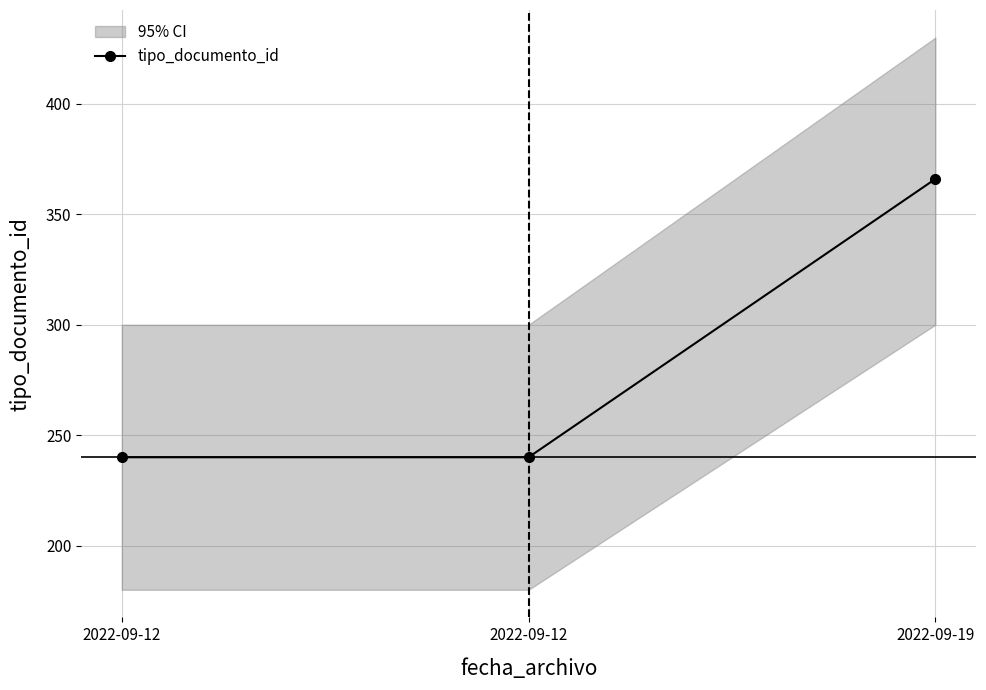

What is the value of the 2nd point from the left?

240